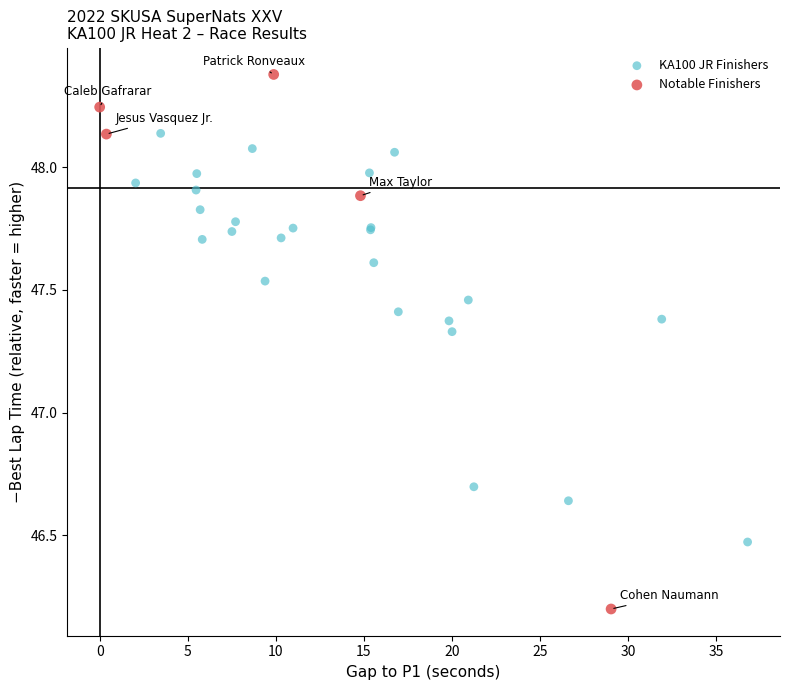

Which series has the widest spread of Y values?

Notable Finishers